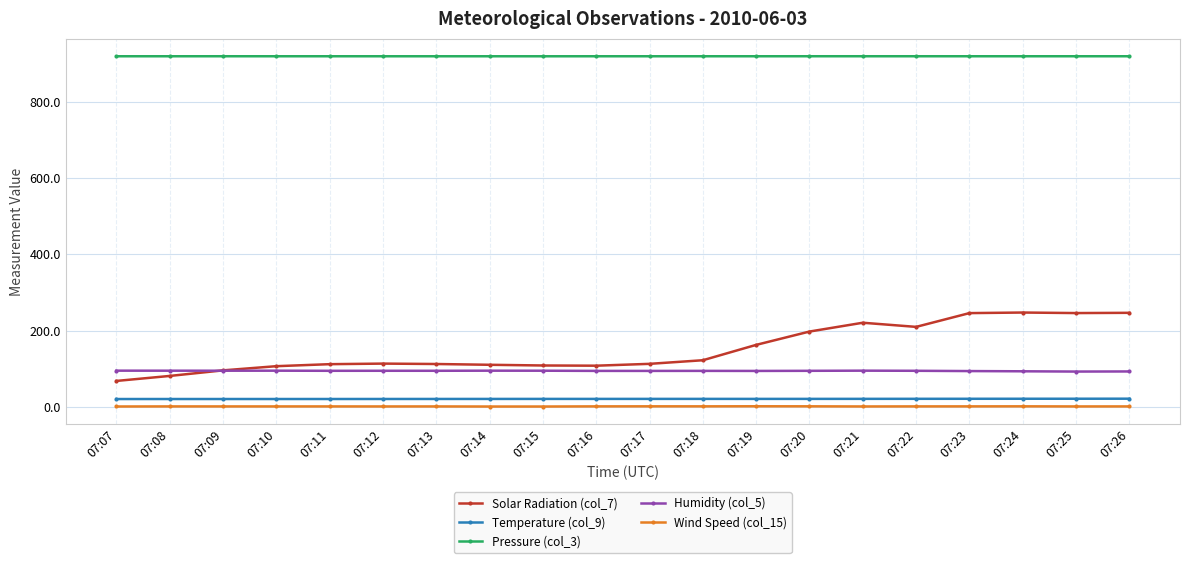

Count the number of data series in this chart.

5